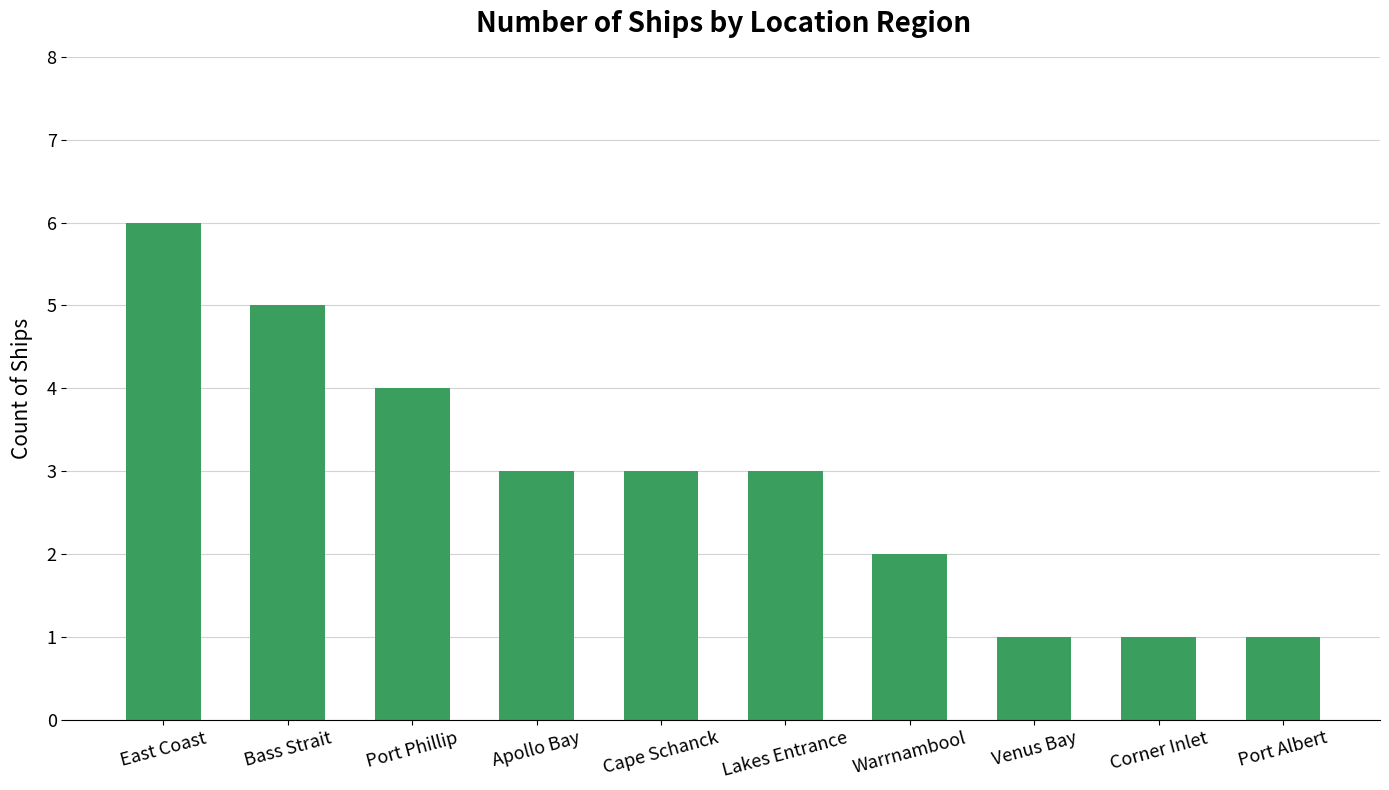

Reading left to right, extract all data points from this chart.

East Coast=6	Bass Strait=5	Port Phillip=4	Apollo Bay=3	Cape Schanck=3	Lakes Entrance=3	Warrnambool=2	Venus Bay=1	Corner Inlet=1	Port Albert=1